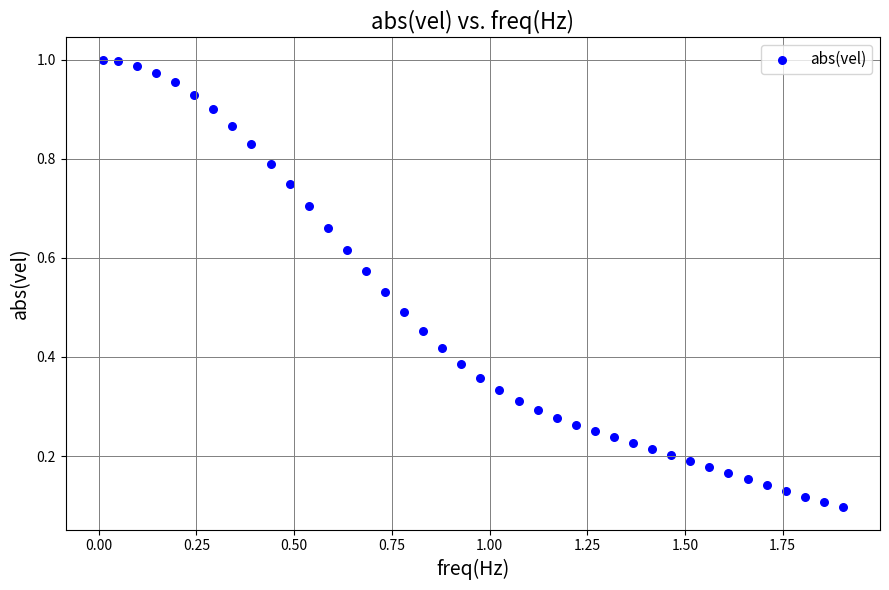

What is the range of X values (max minus min)?

1.9